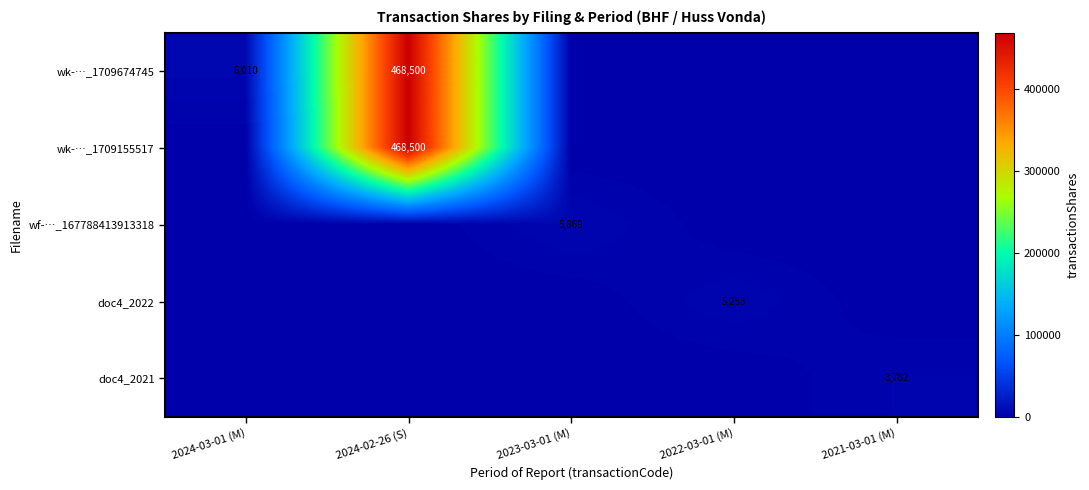

The value of doc4_2022 at 2022-03-01 (M) is 1247. True or false?

False